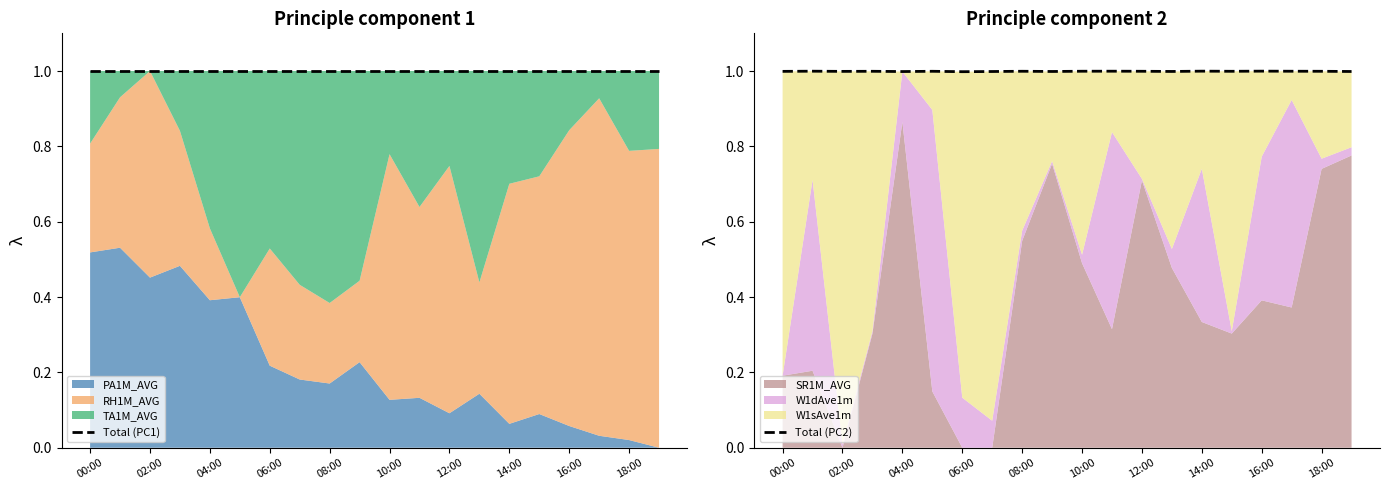

Count the number of categories in the chart.

20